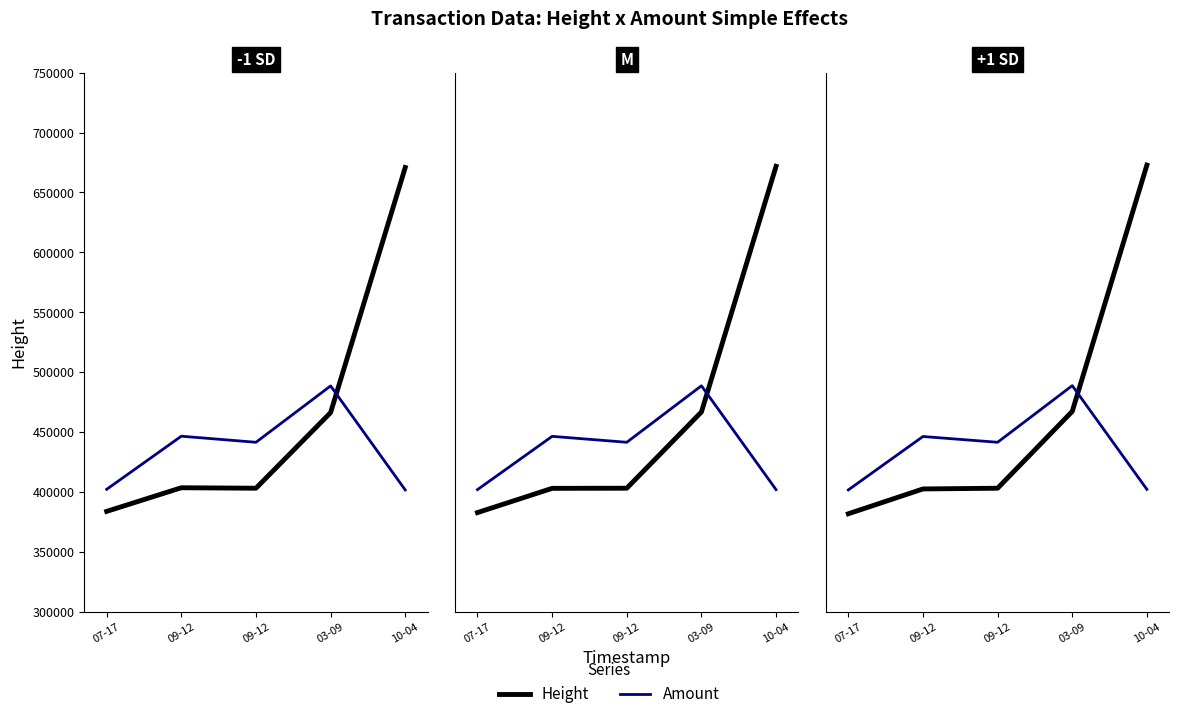

Which category has the highest value across all series?

10-04